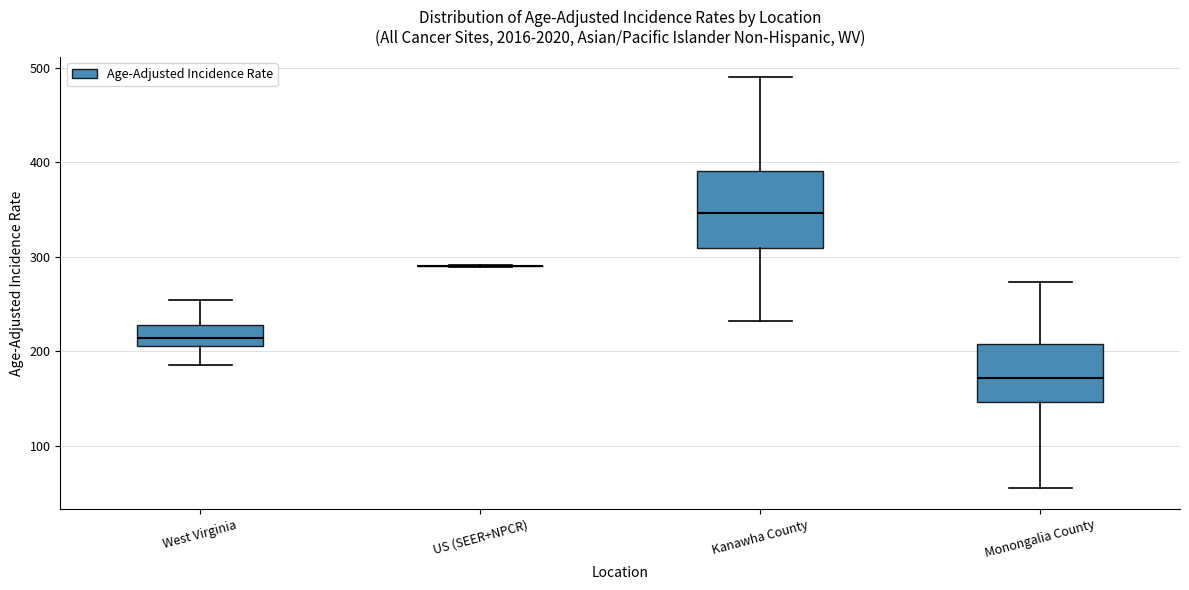

Where is the lower edge of the box for Monongalia County on the y-axis? The values are not printed on the chart, so give them approximately, as read against the axis.

150